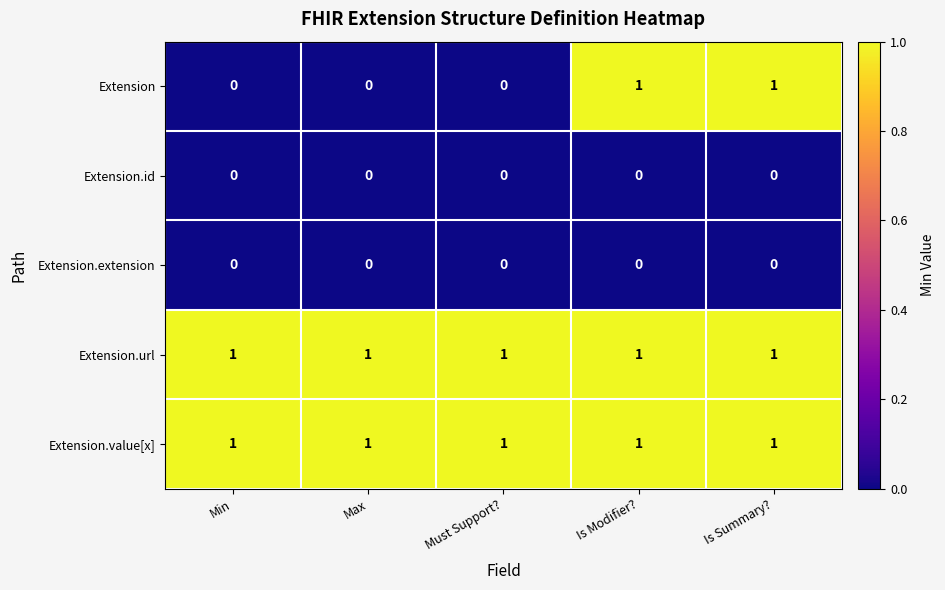

Which series changed the most between Min and Is Summary??

Extension